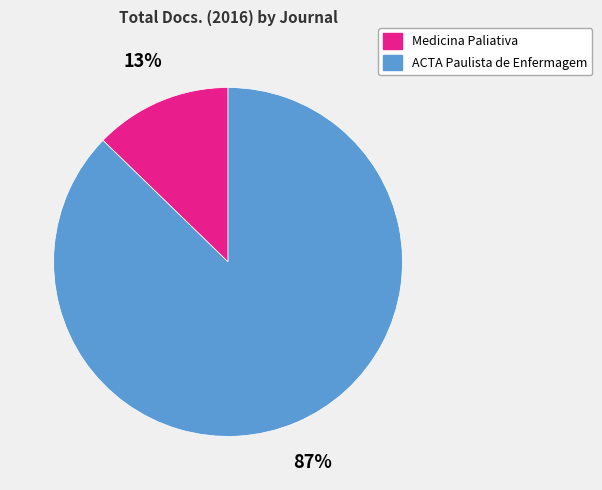

What is the largest slice in the pie chart?

ACTA Paulista de Enfermagem